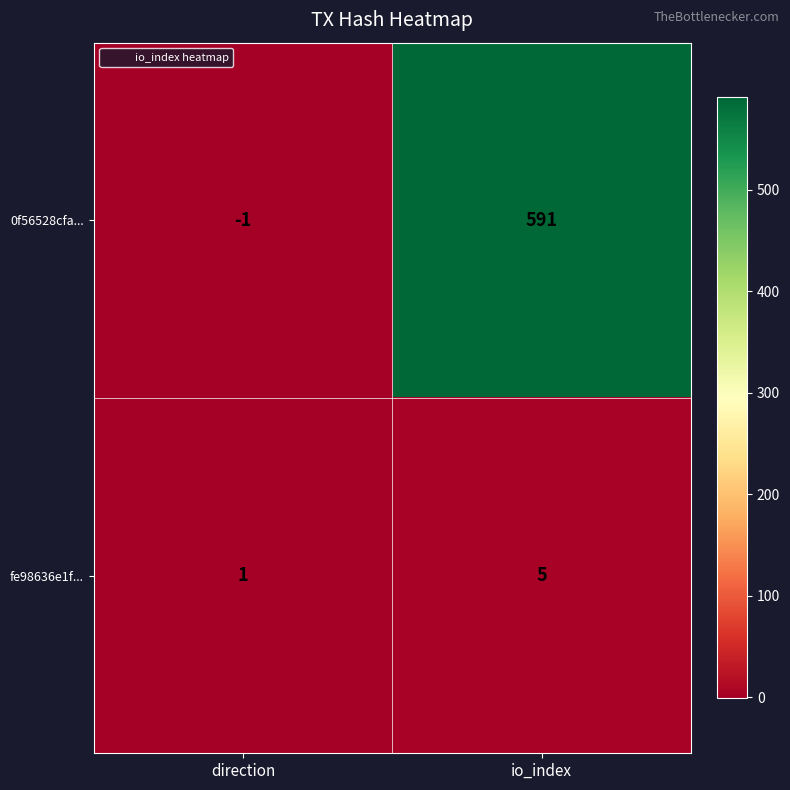

List the series in order of their peak value, lowest first.

fe98636e1f..., 0f56528cfa...